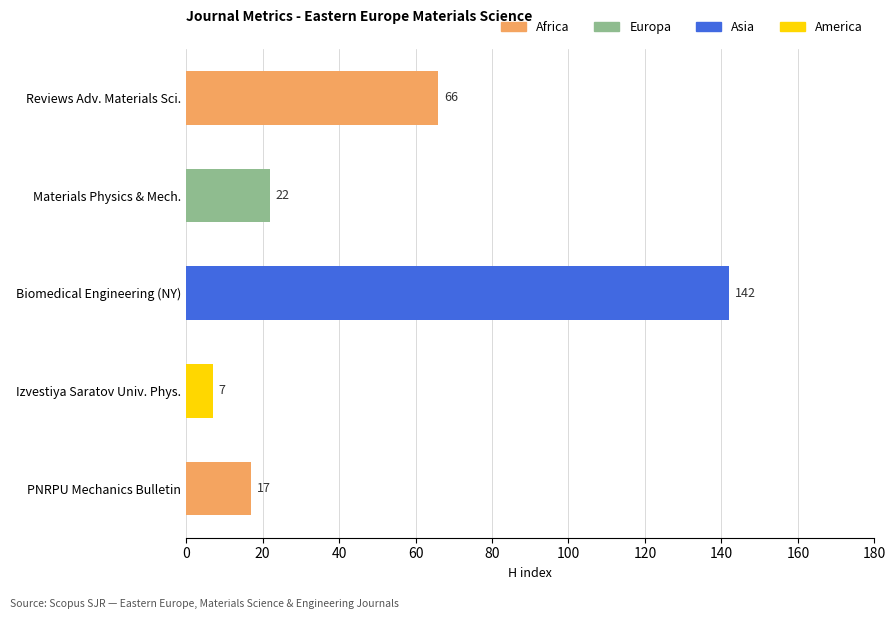

Does the chart contain stacked bars?

No